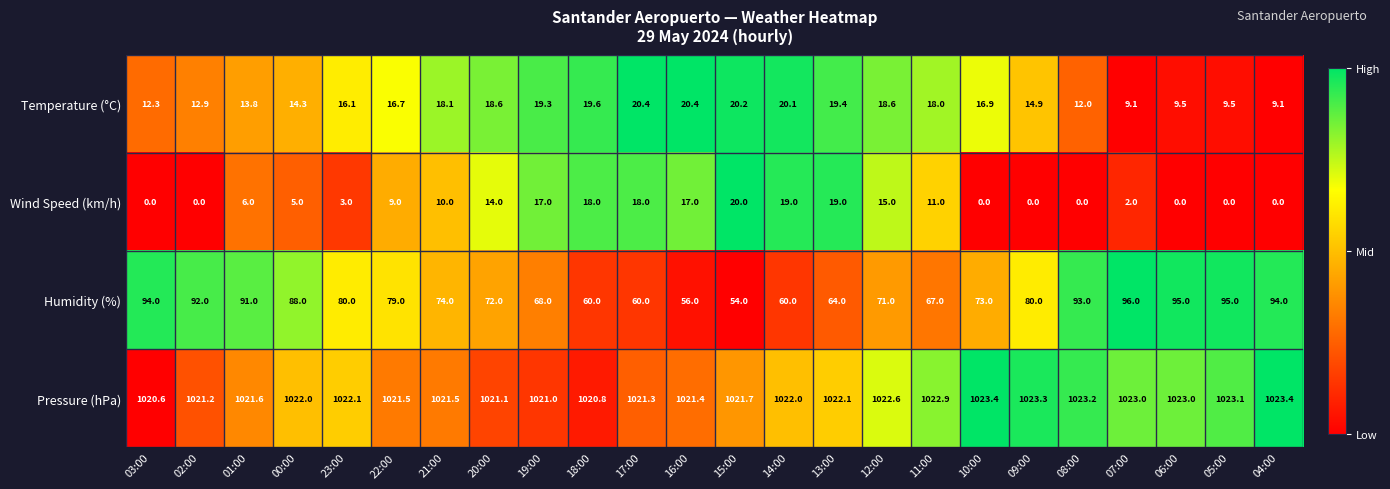

How many distinct data groups are displayed?

4